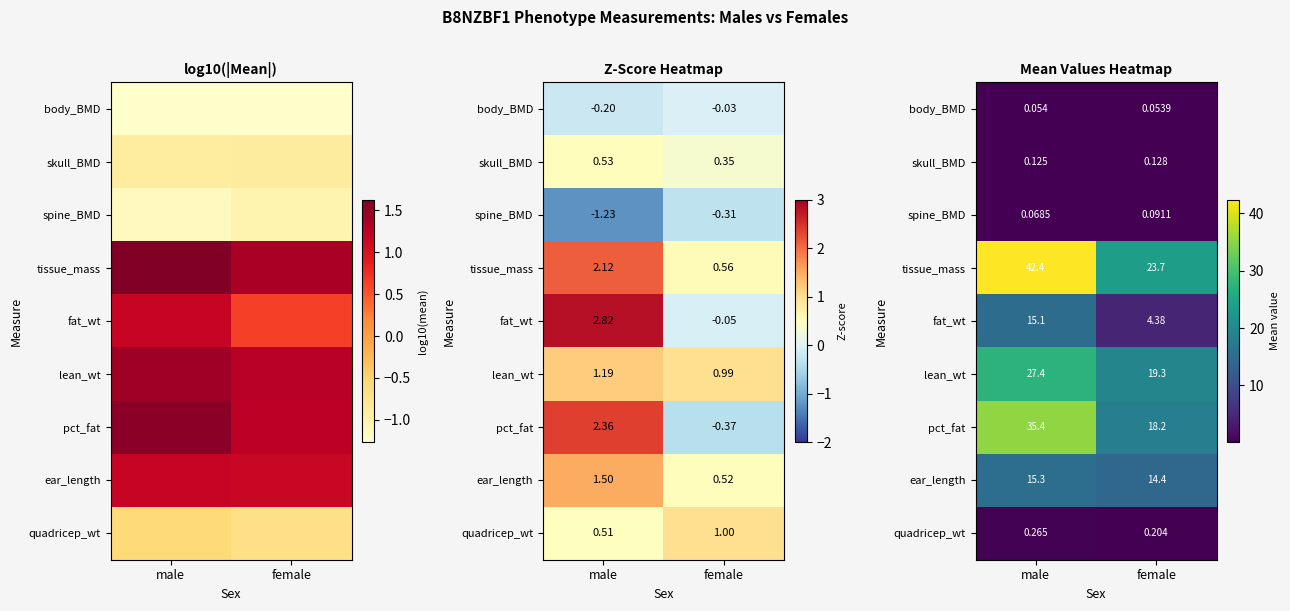

Which series has the largest range (max minus min)?

tissue_mass